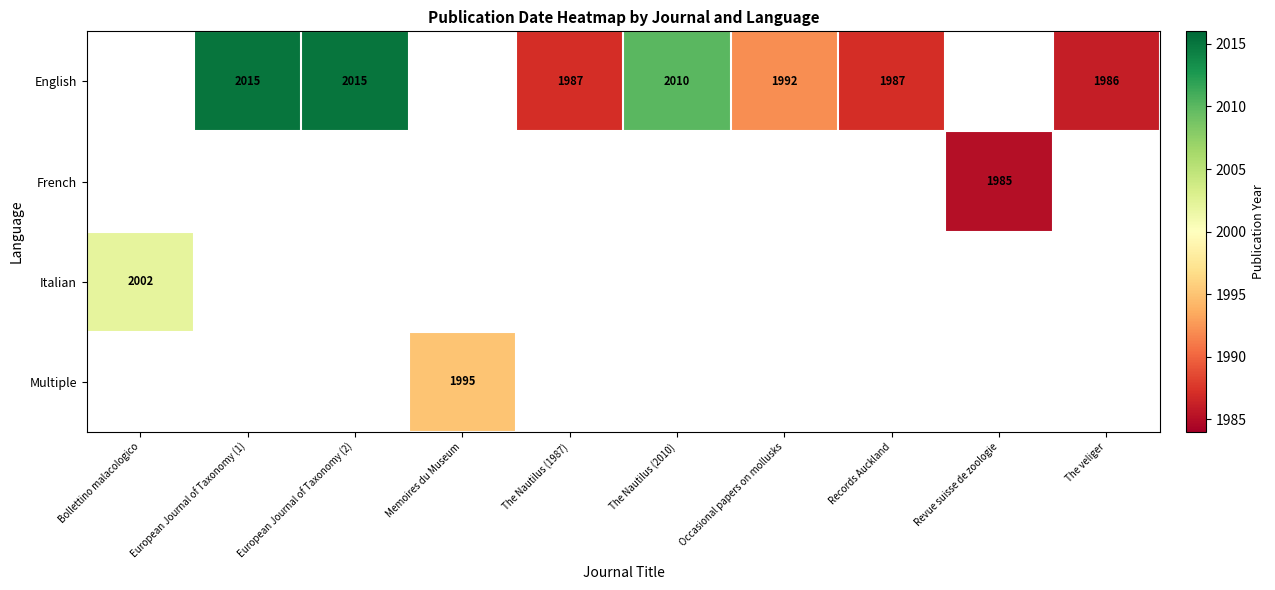

Between The veliger and European Journal of Taxonomy (2), which is larger?

European Journal of Taxonomy (2)